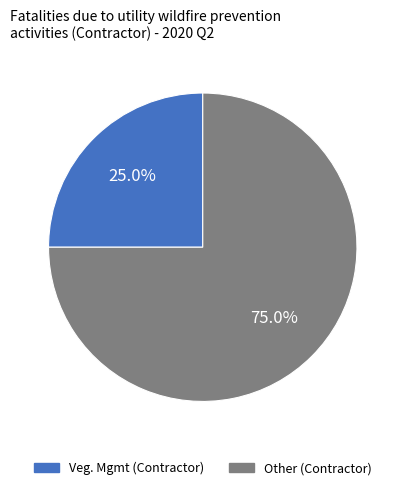

Rank the categories by value from highest to lowest.

Other (Contractor), Veg. Mgmt (Contractor)